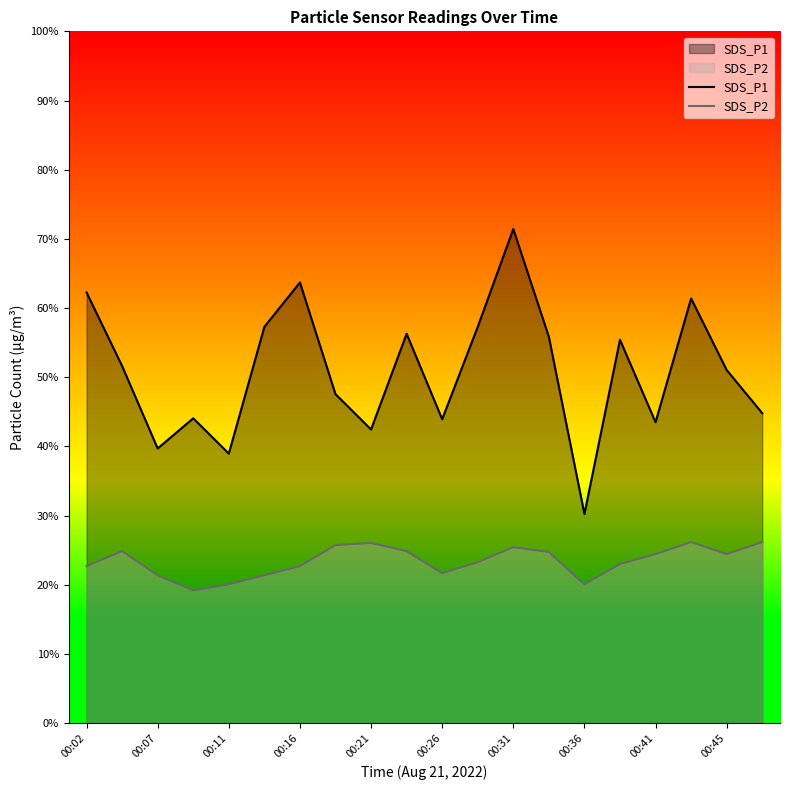

Rank the series at 00:45 from highest to lowest value.

SDS_P1, SDS_P2